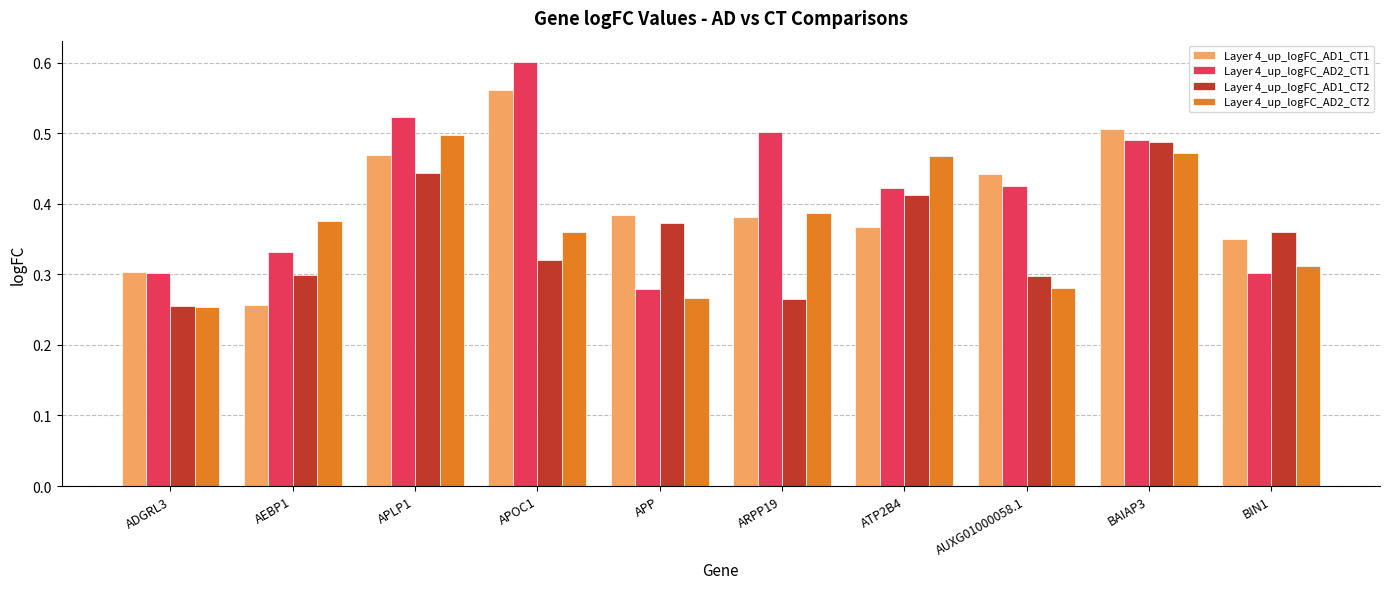

The Layer 4_up_logFC_AD2_CT2 series shows 0.3 at APP. True or false?

True